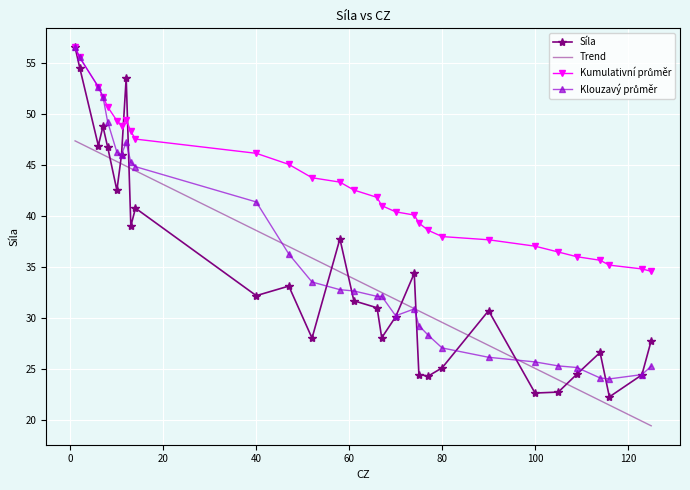

True or false: the data shows 20.6 at 1.

False